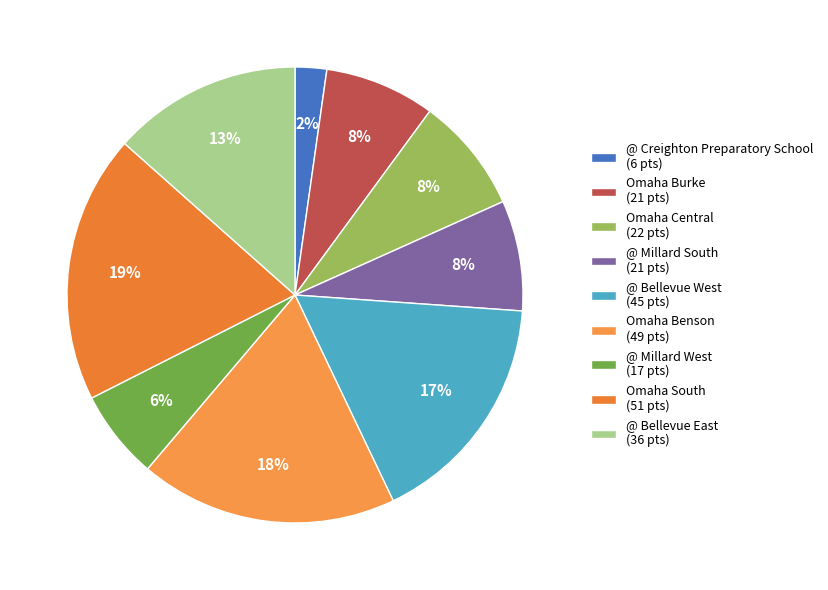

What percentage is the @ Creighton Preparatory School slice, to the nearest percent?

2%